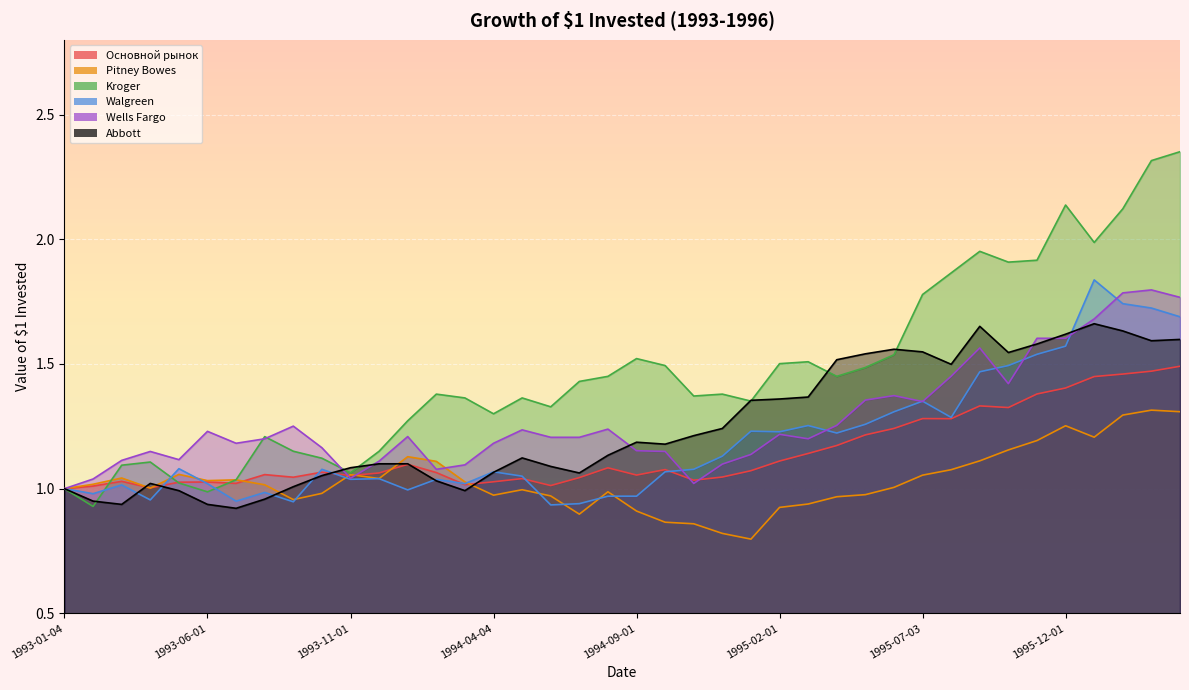

Which series ends up on top after the final intersection of Walgreen and Abbott?

Walgreen